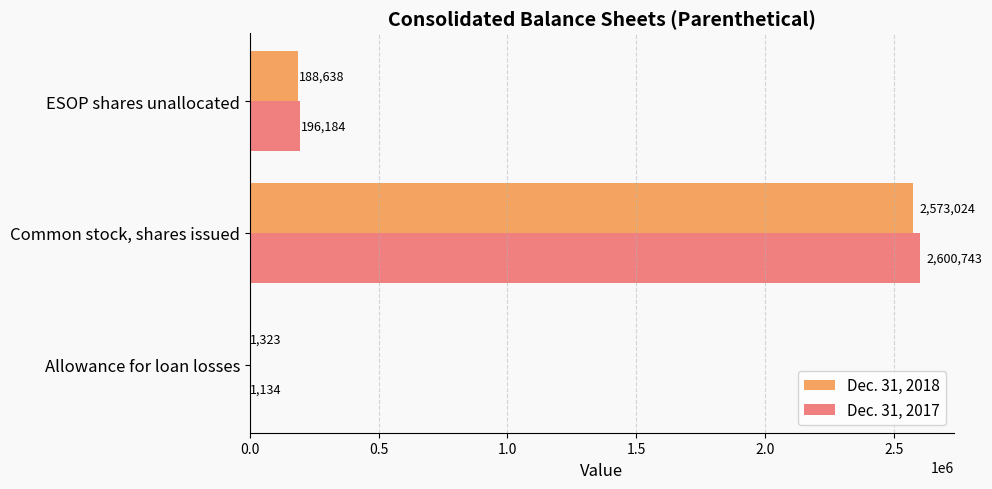

What is the sum of all Dec. 31, 2017 values?

2798061